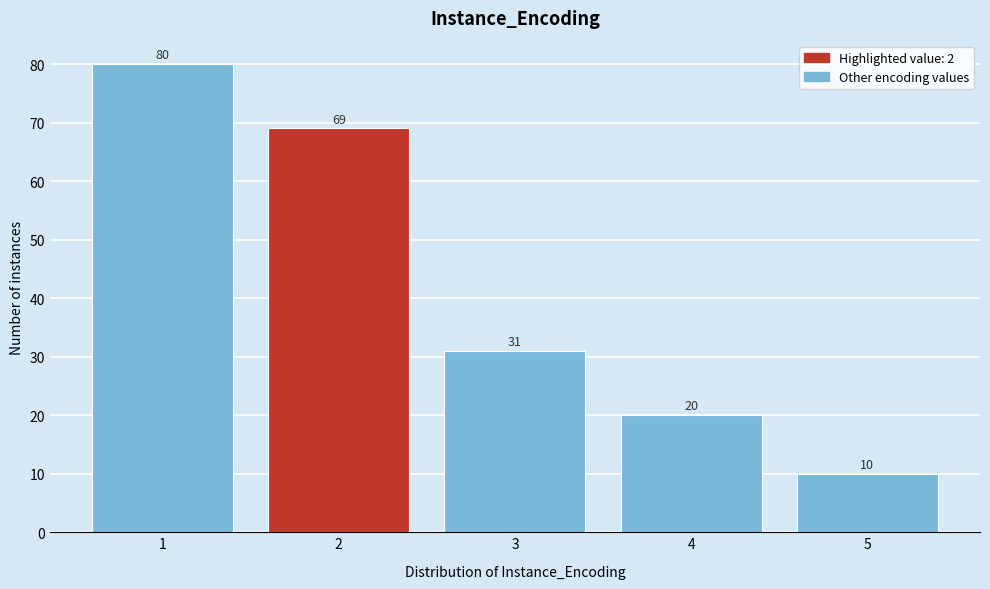

Reading left to right, list all the values displayed in this chart.

80	69	31	20	10